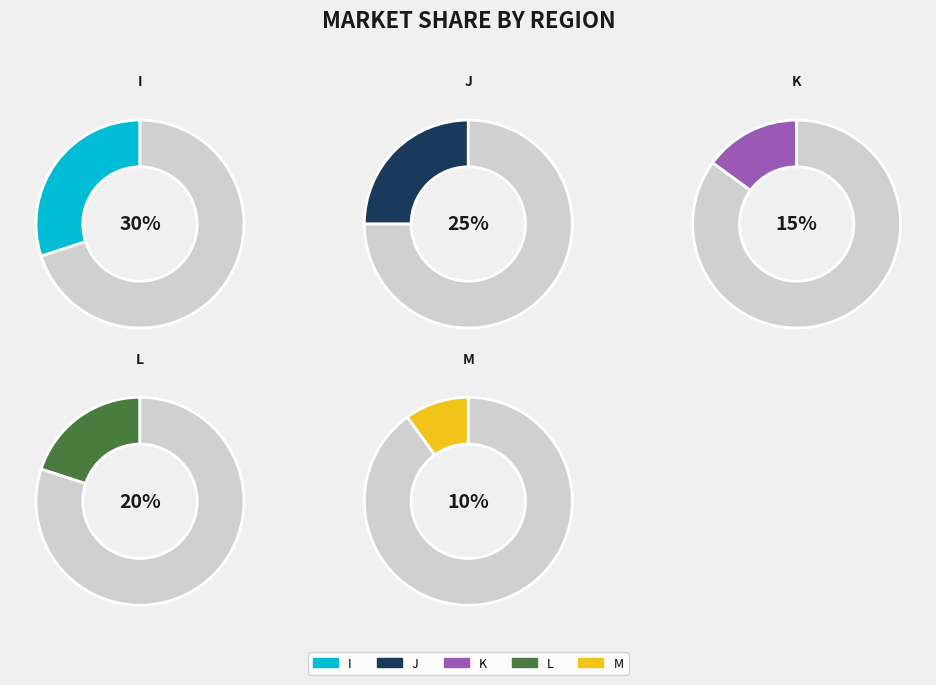

Which category has the smallest portion of the pie?

M